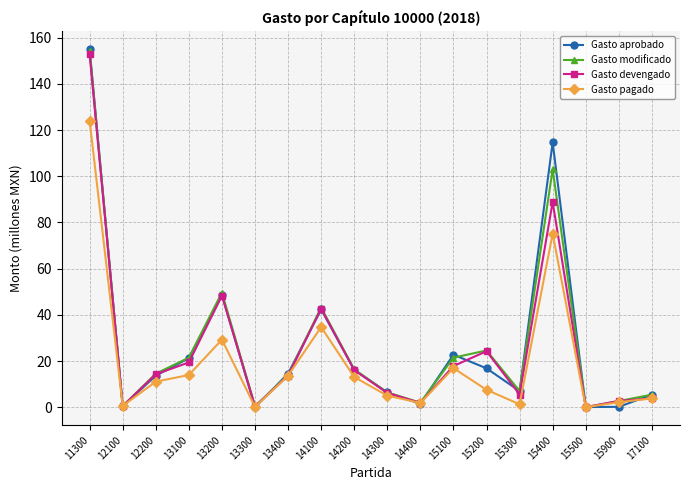

How many interior local valleys does the Gasto pagado series have?

5